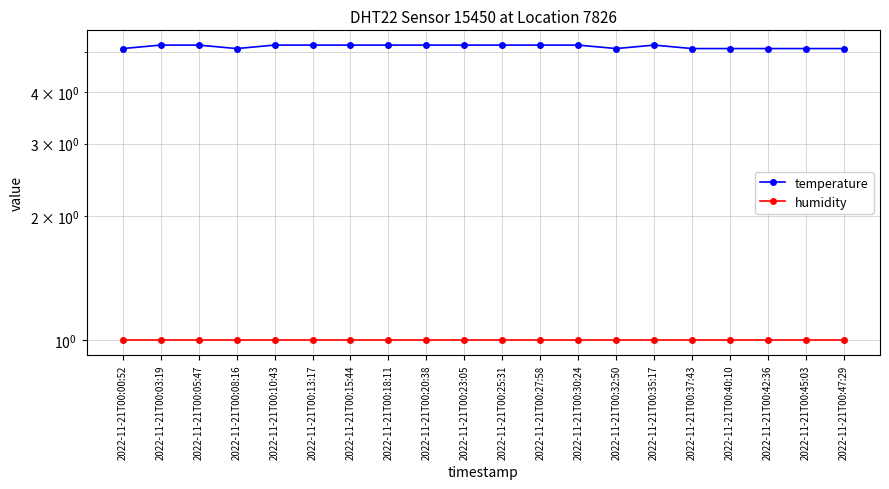

Between 2022-11-21T00:40:10 and 2022-11-21T00:30:24, which is larger?

2022-11-21T00:30:24